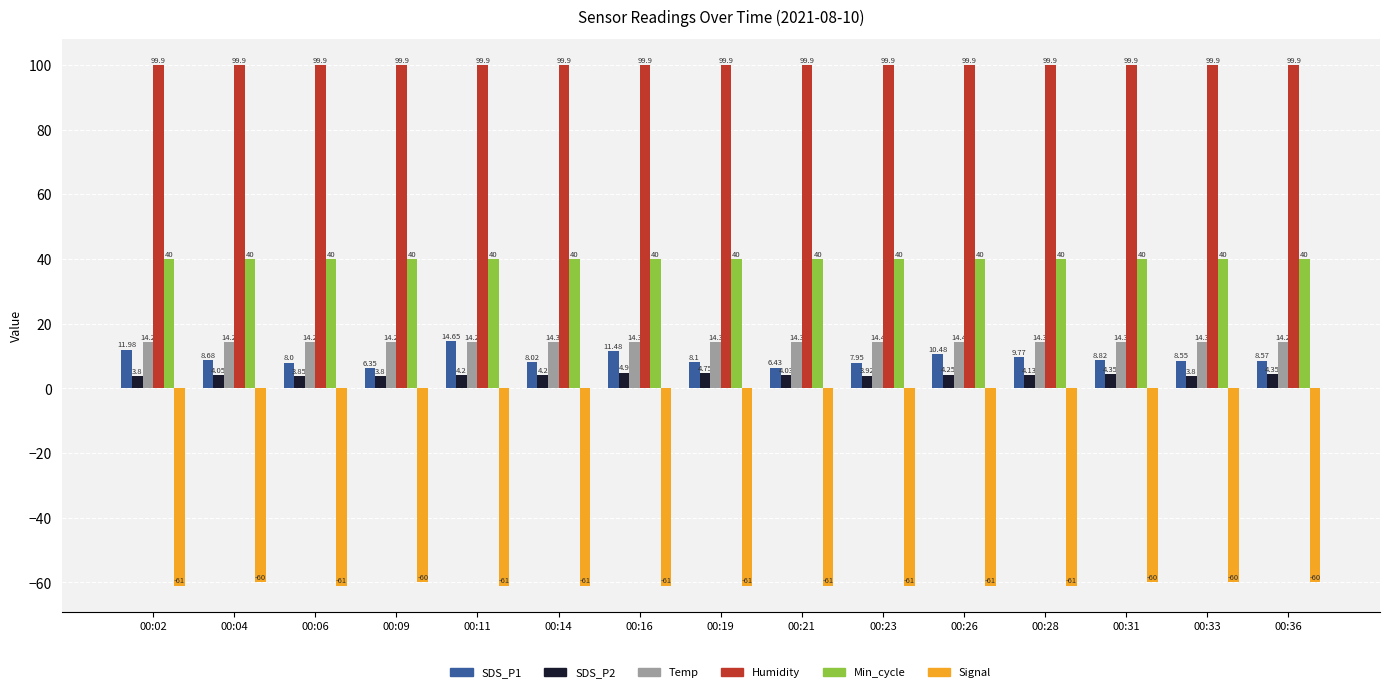

The SDS_P1 series shows 17.2 at 00:28. True or false?

False